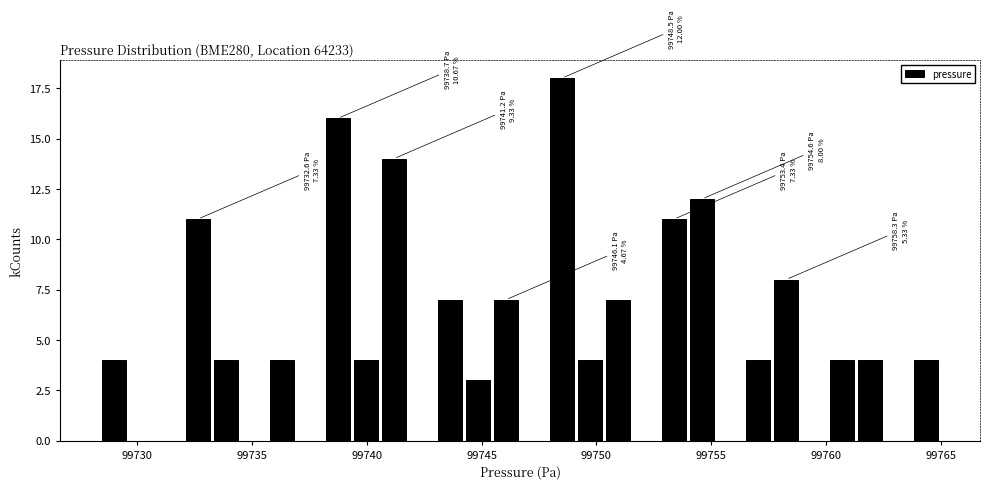

Around what value on the x-axis is the tallest bar? Give the approximate position of its centre, as read against the axis.

99748.5